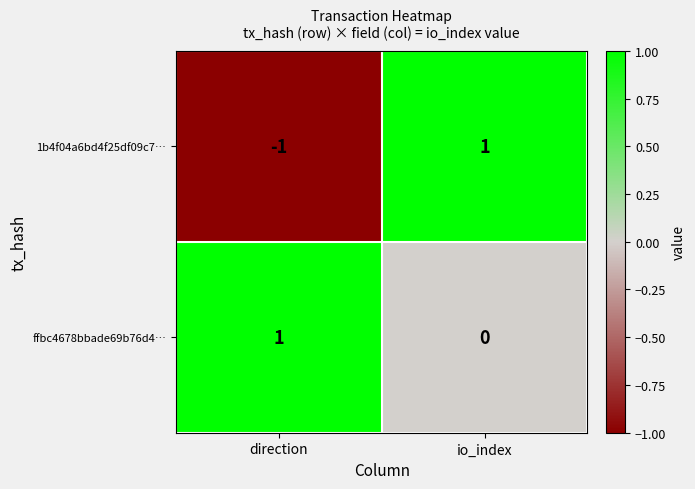

True or false: ffbc4678bbade69b76d4… has a value of 2 at direction.

False